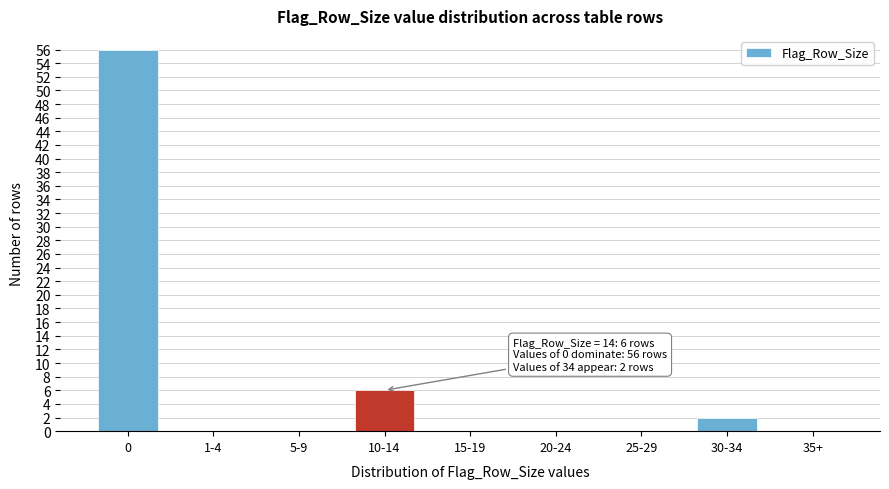

Reading left to right, what are all the values shown in this chart?

0=56	1-4=0	5-9=0	10-14=6	15-19=0	20-24=0	25-29=0	30-34=2	35+=0